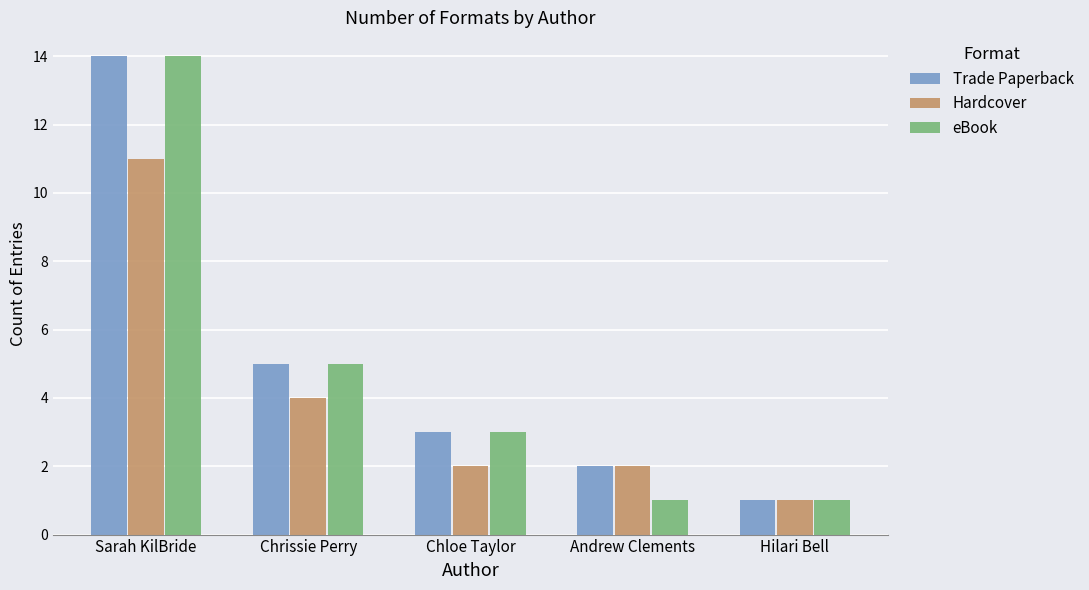

What is the spread (max minus min) of values at Chloe Taylor?

1